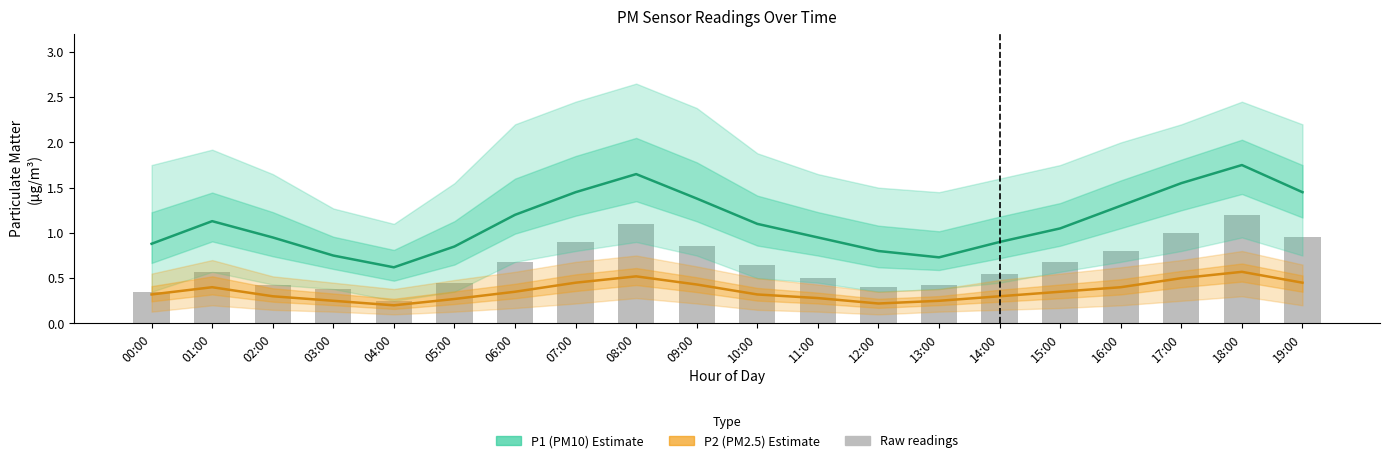

Is the value of Raw readings at 15:00 greater than the value of P1 (PM10) at 06:00?

No